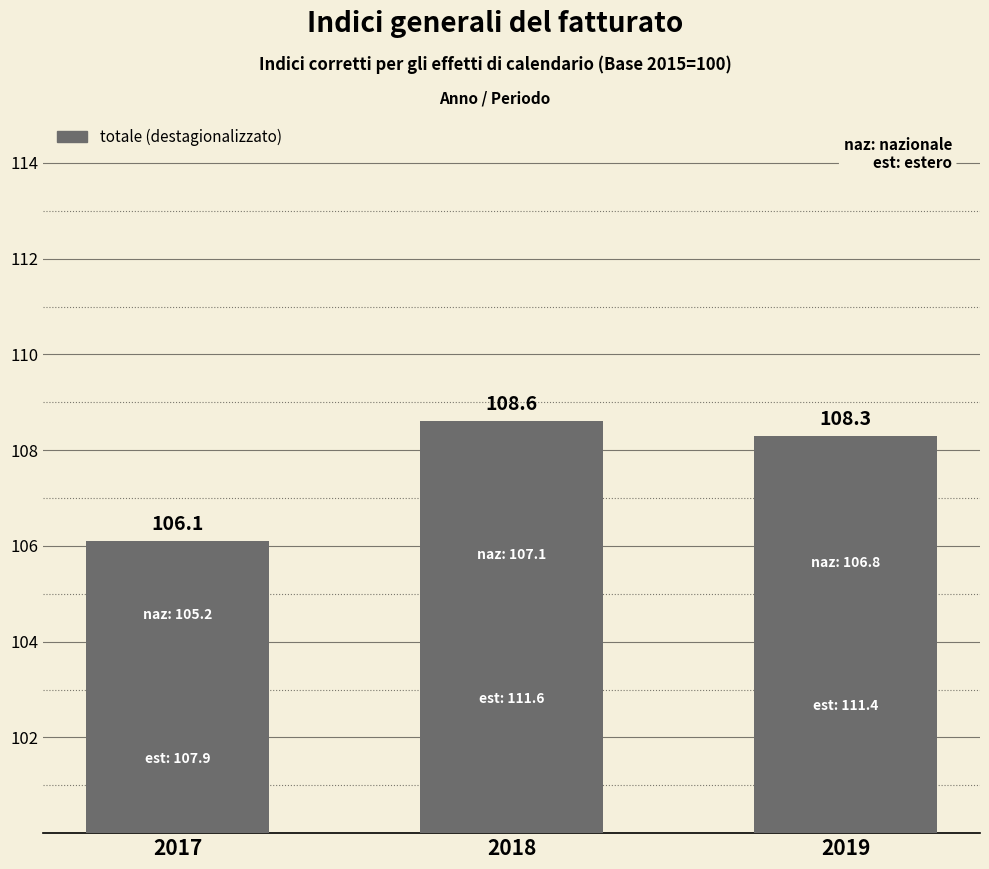

How many categories are shown in the chart?

3